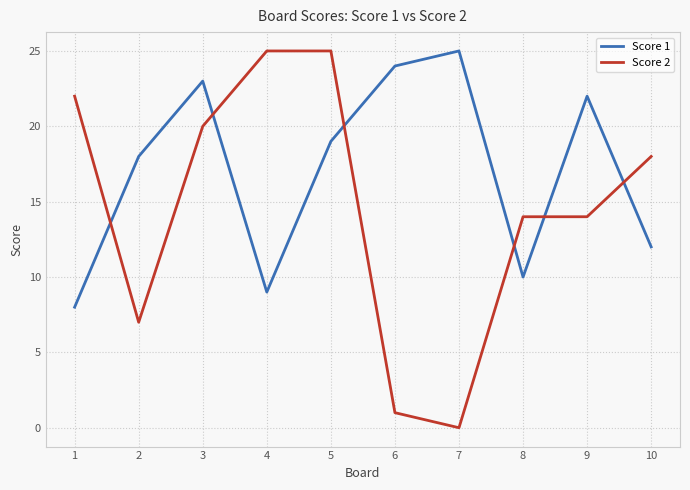

At 9, list the series in order from largest to smallest.

Score 1, Score 2